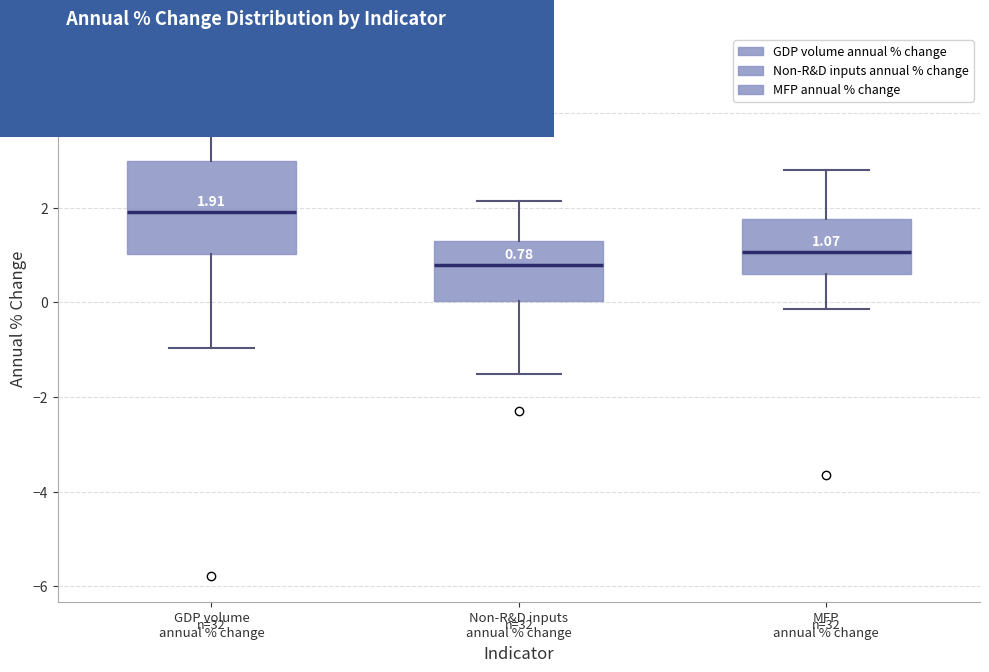

Which box is the tallest, from its lower edge to its upper edge?

GDP volume annual % change